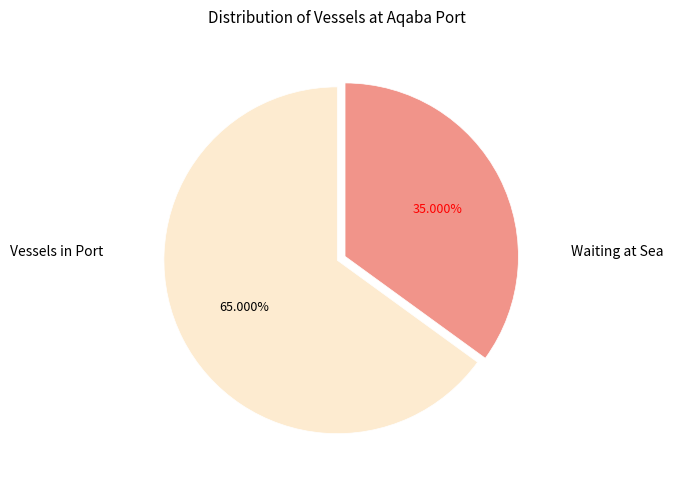

To the nearest percent, what is the combined percentage of Waiting at Sea and Vessels in Port?

100%